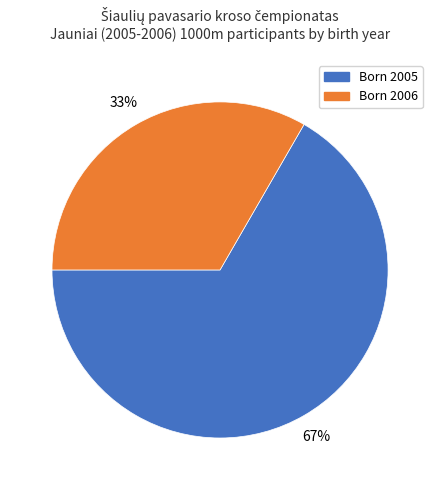

To the nearest percent, what is the average slice percentage?

50%